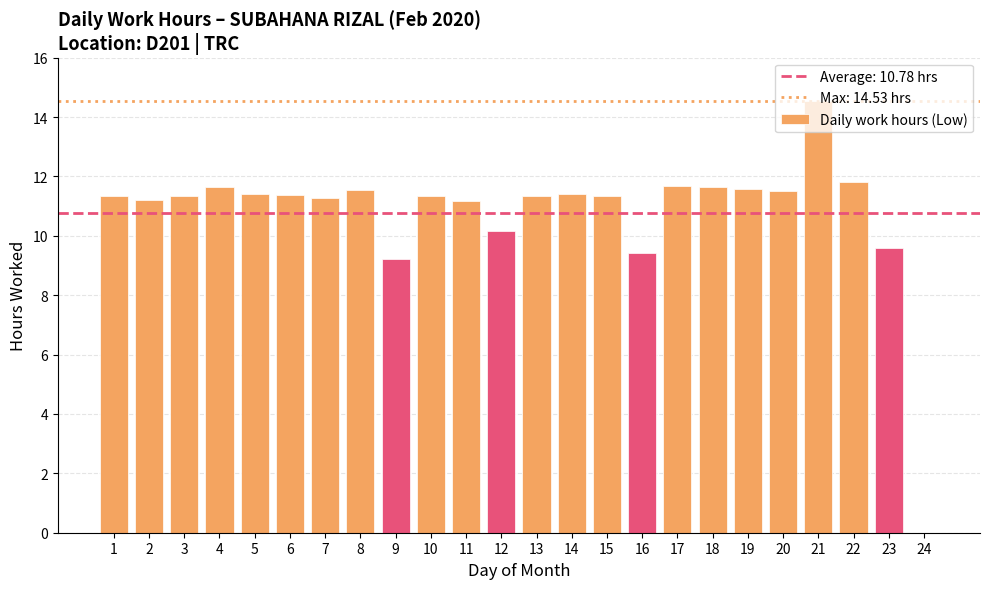

What is the change in value from 9 to 20?

+2.3